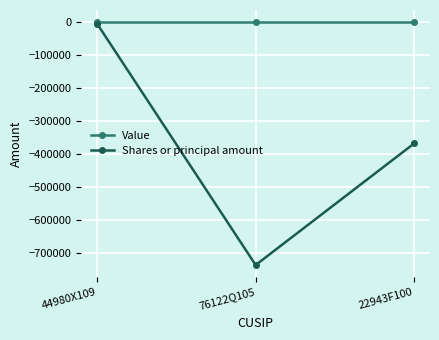

The Shares or principal amount series shows -737742 at 76122Q105. True or false?

True